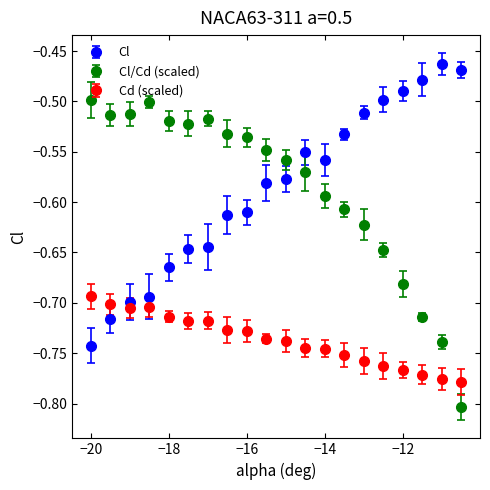

What are all the series names shown in the legend?

Cl, Cl/Cd (scaled), Cd (scaled)